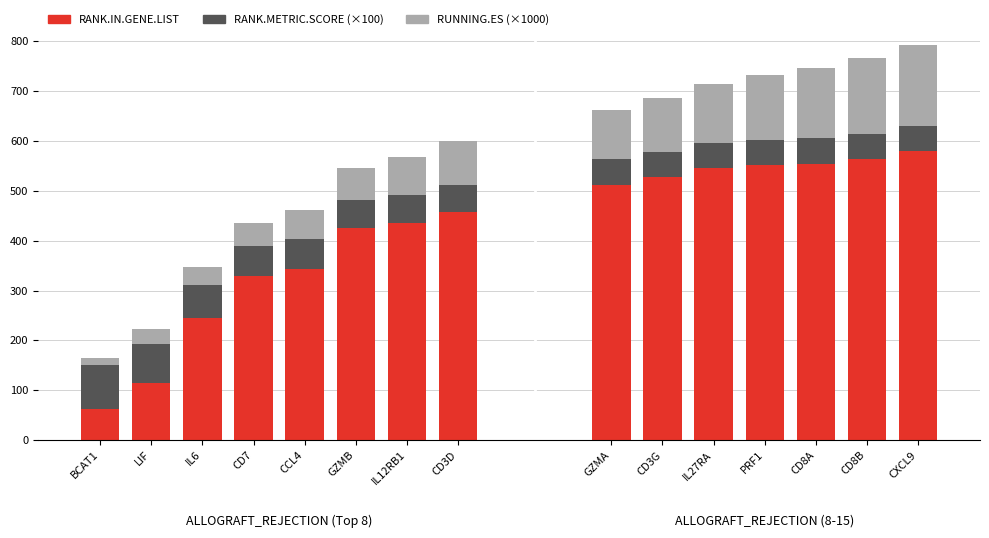

The value of RANK.IN.GENE.LIST at LIF is 190. True or false?

False